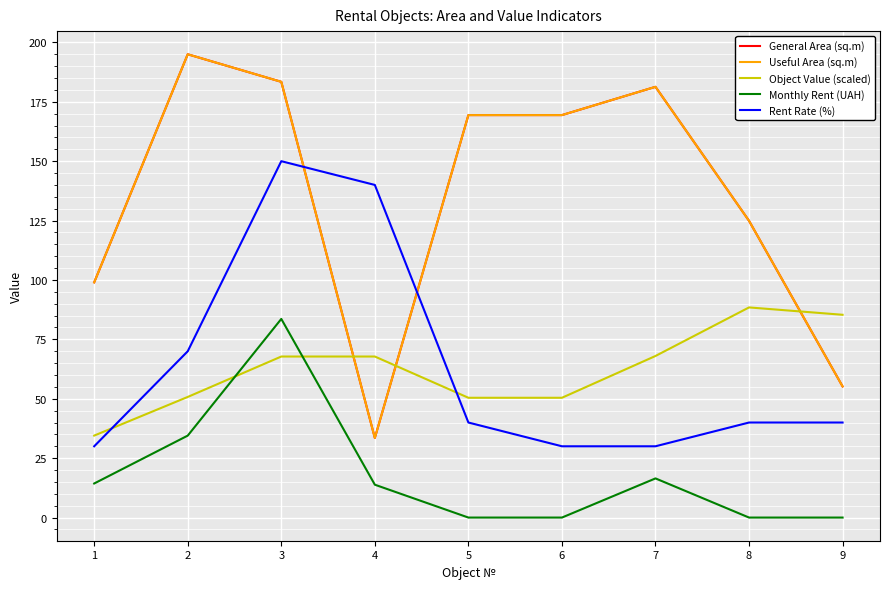

Does the chart display data point markers on the line(s)?

No